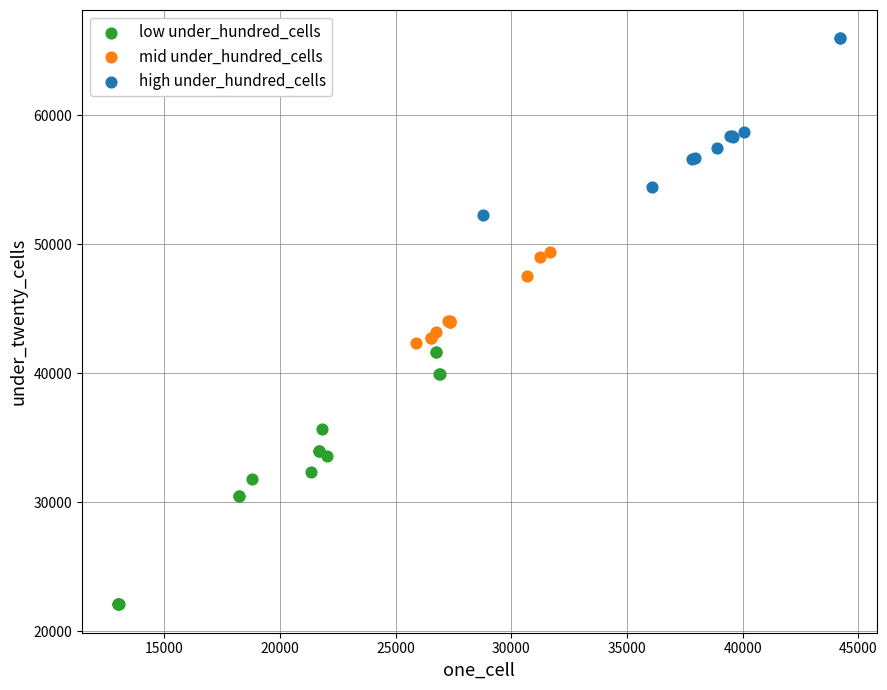

Which series contains the lowest Y value?

low under_hundred_cells